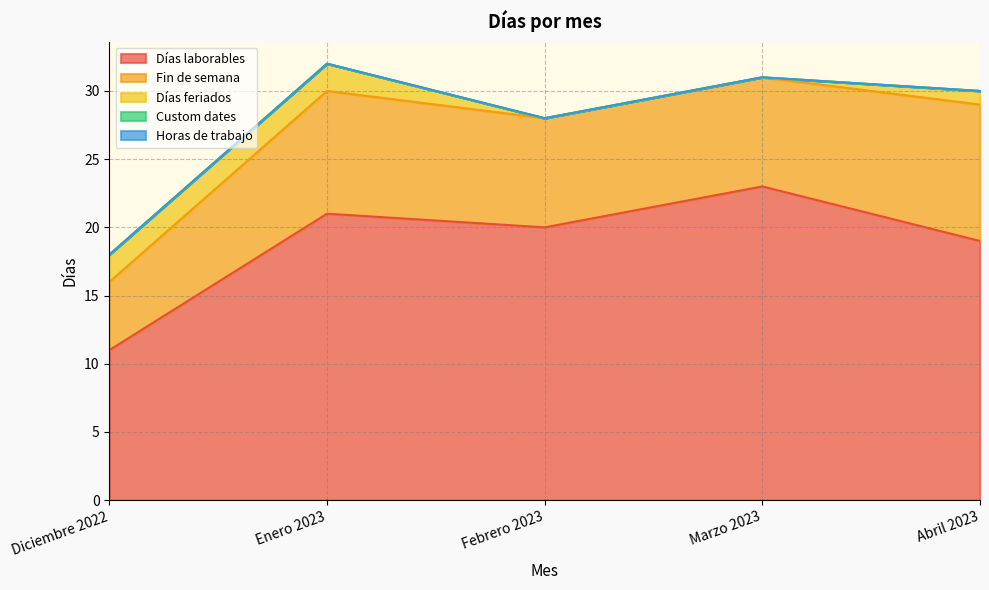

What is the label of the 4th point from the left?

Marzo 2023